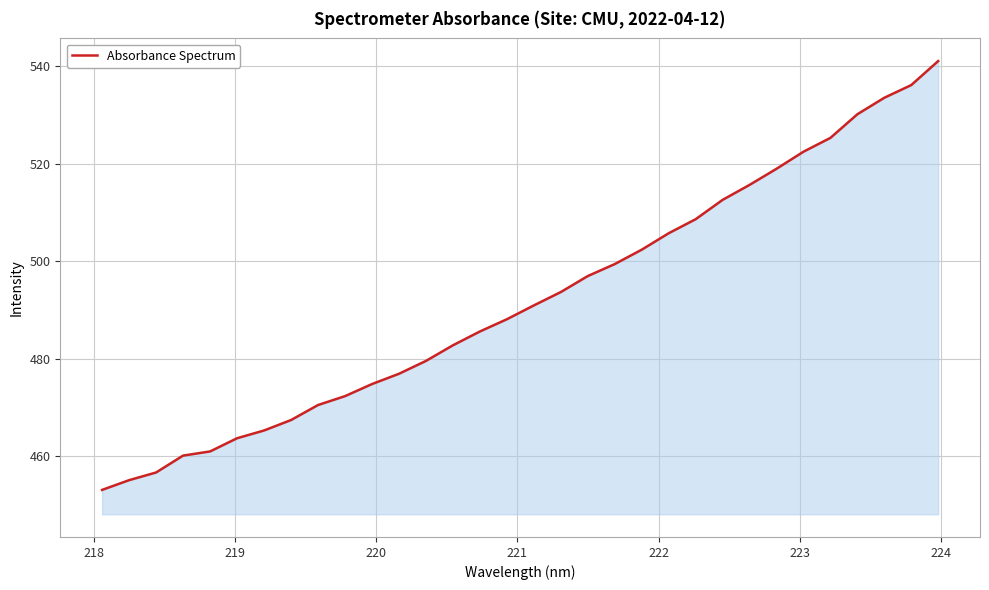

What is the greatest value displayed?

541.0